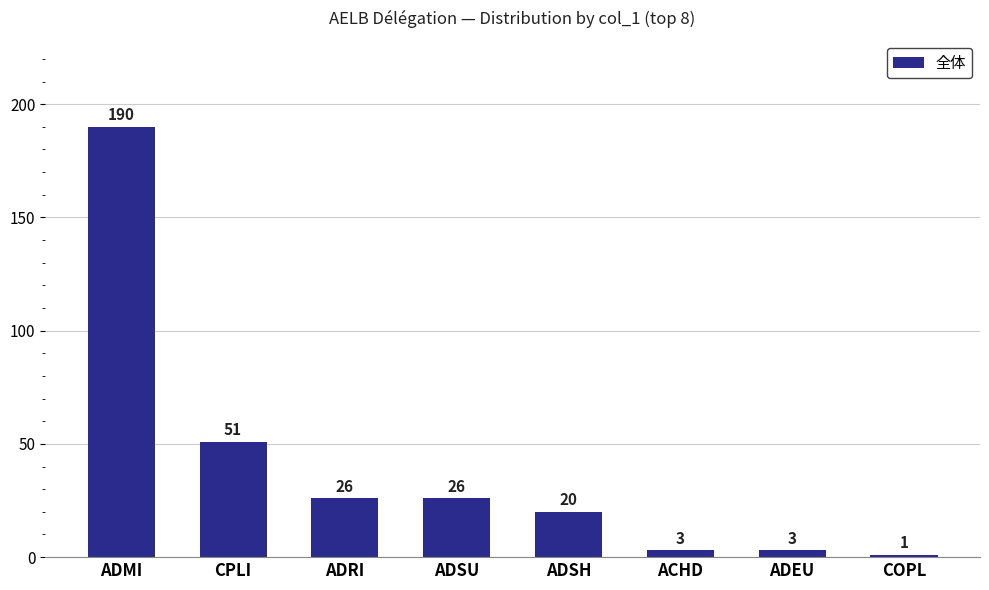

Reading left to right, list all the values displayed in this chart.

190	51	26	26	20	3	3	1